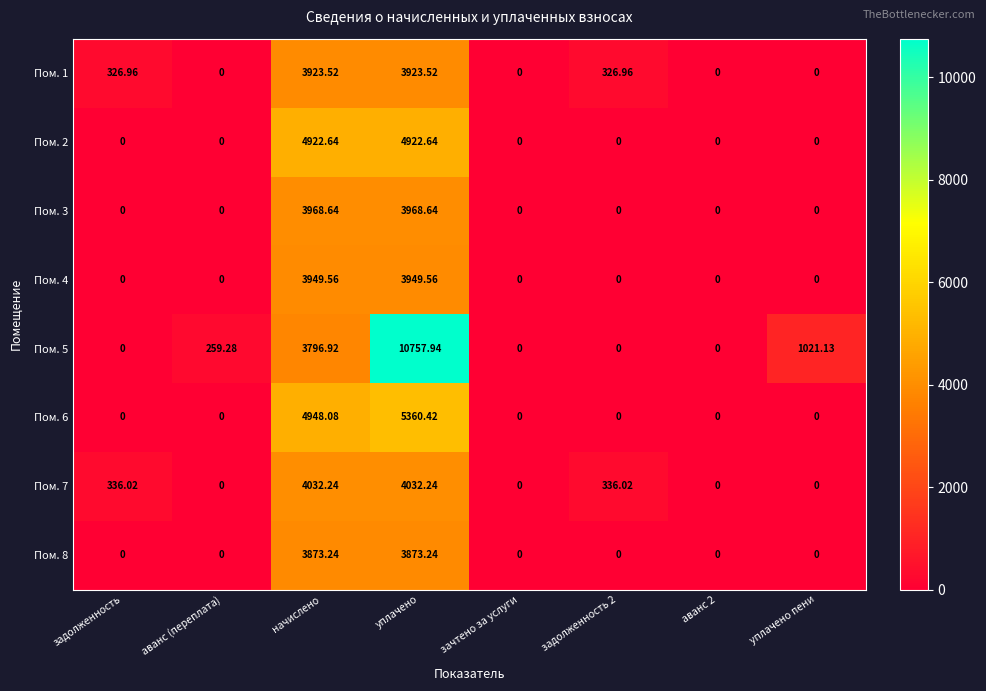

How many data points does each series have?

8